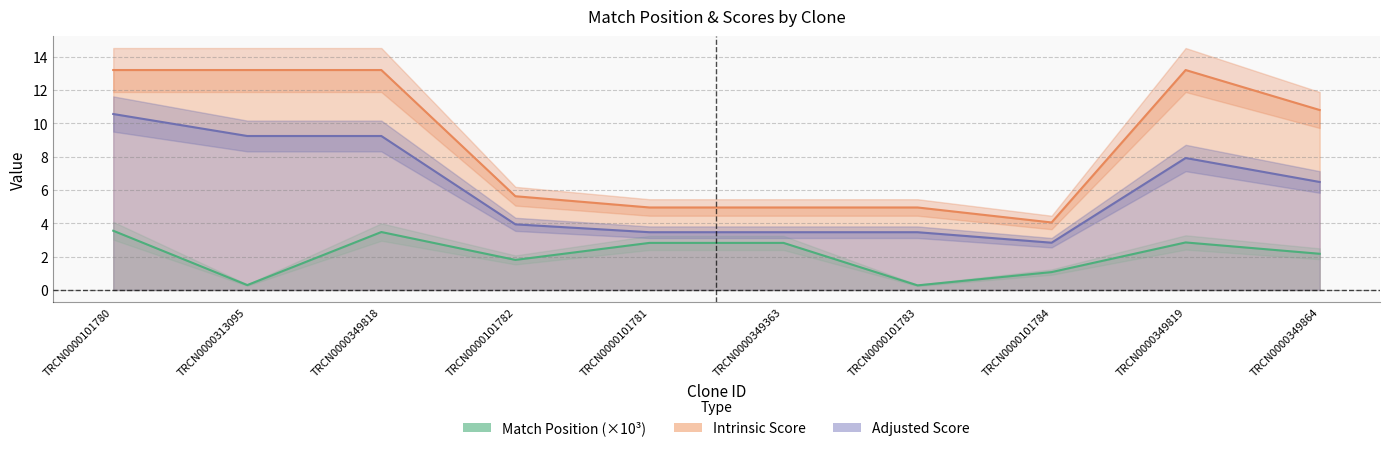

At which category is the sum across all series the highest?

TRCN0000101780